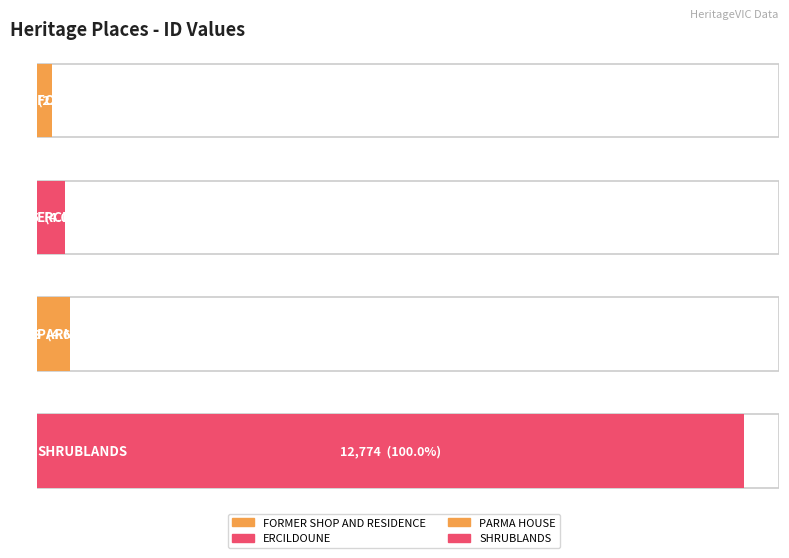

What is the smallest value displayed?

273